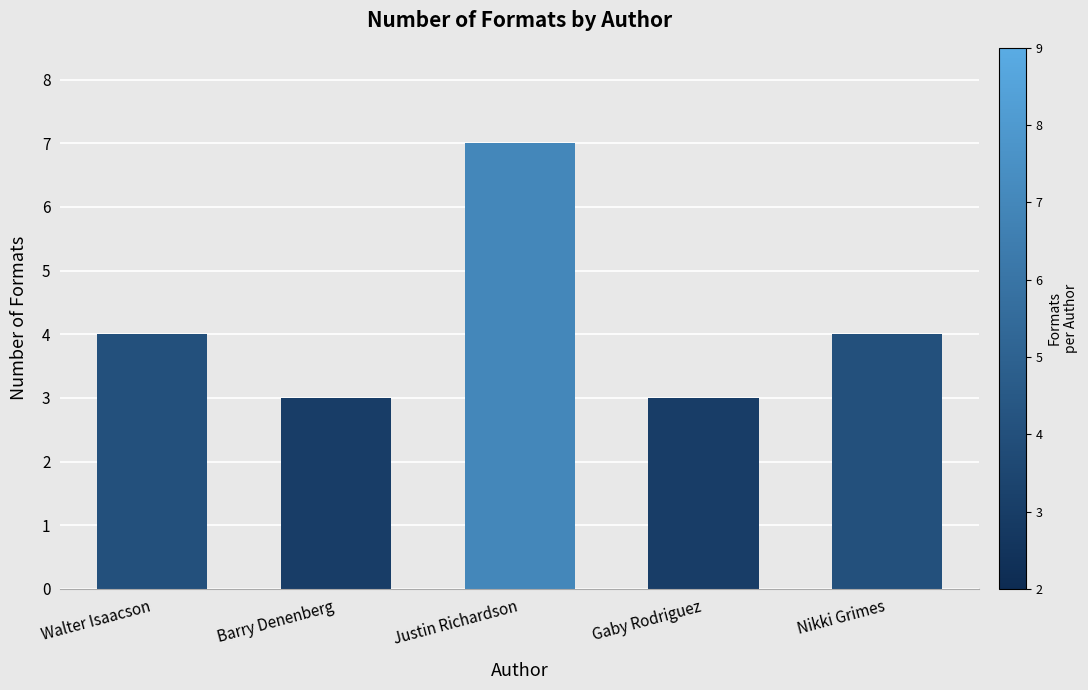

What is the change in value from Barry Denenberg to Justin Richardson?

+4